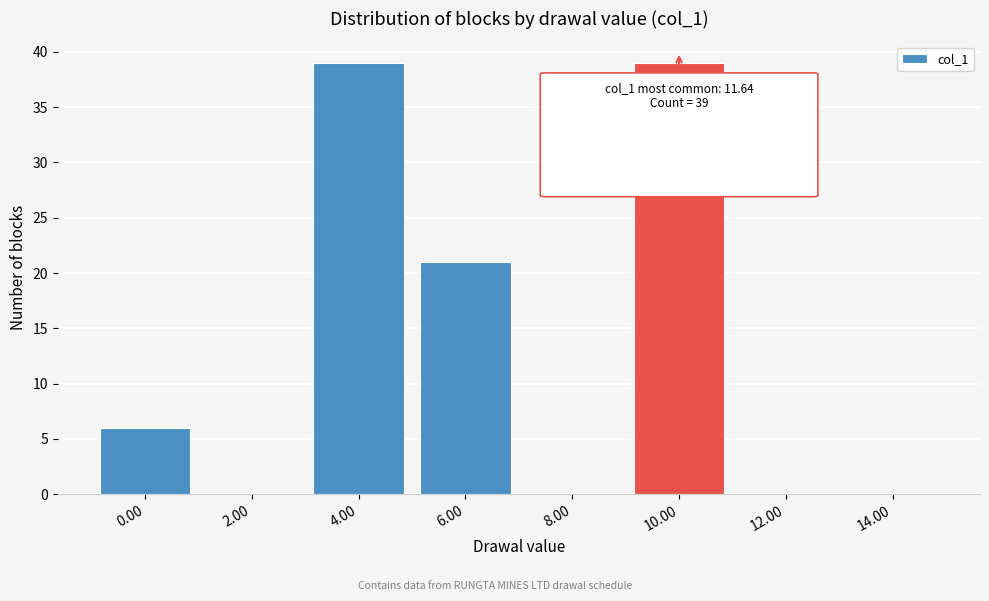

Reading left to right, transcribe all the data shown in this chart.

0.00=6	2.00=0	4.00=39	6.00=21	8.00=0	10.00=39	12.00=0	14.00=0